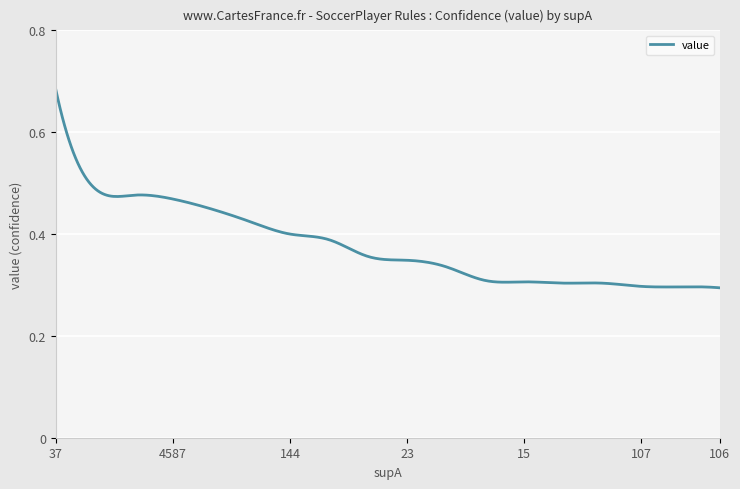

Does the chart display data point markers on the line(s)?

No